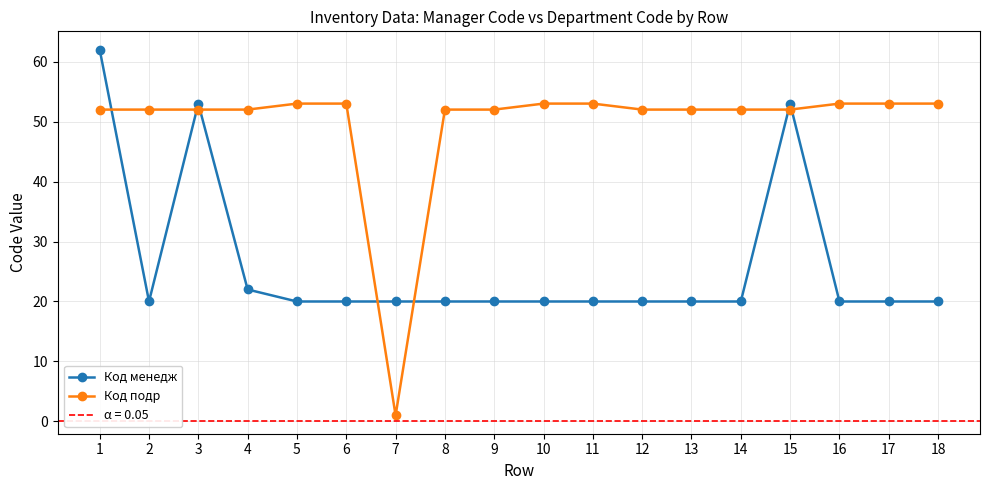

True or false: Код подр has more than 0 interior local peaks.

False